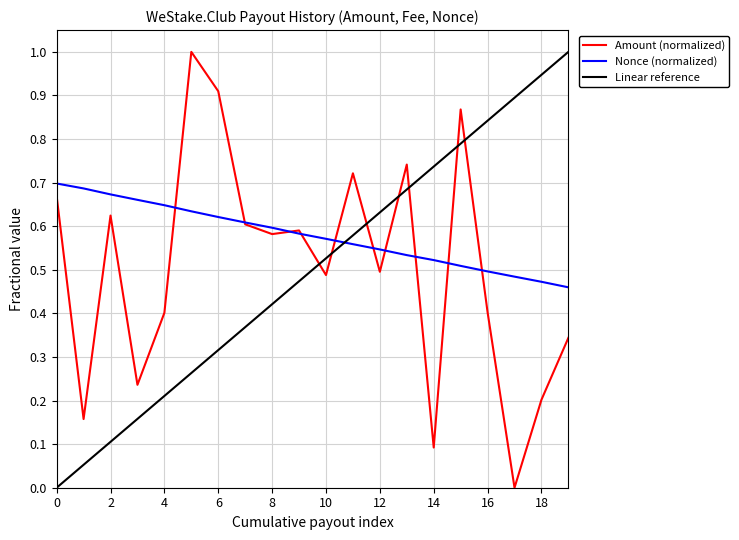

True or false: Linear reference and Nonce (normalized) cross at least once.

True